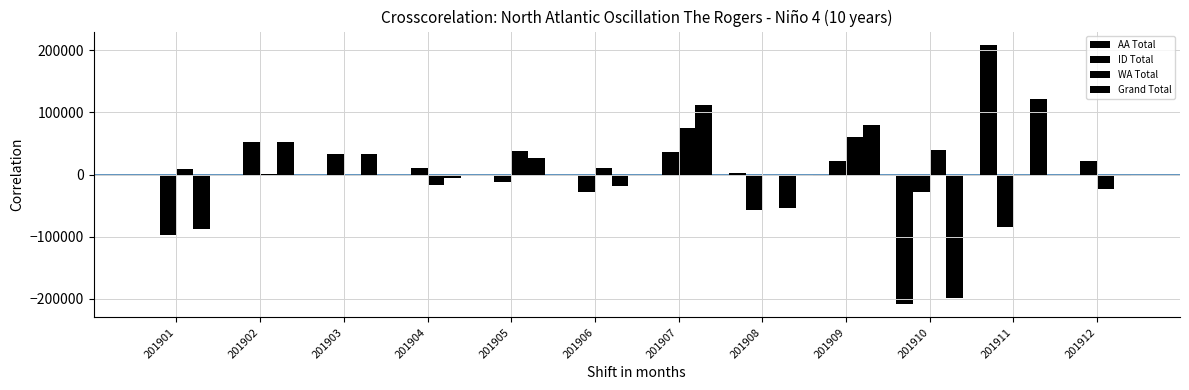

How many series are shown in this chart?

4